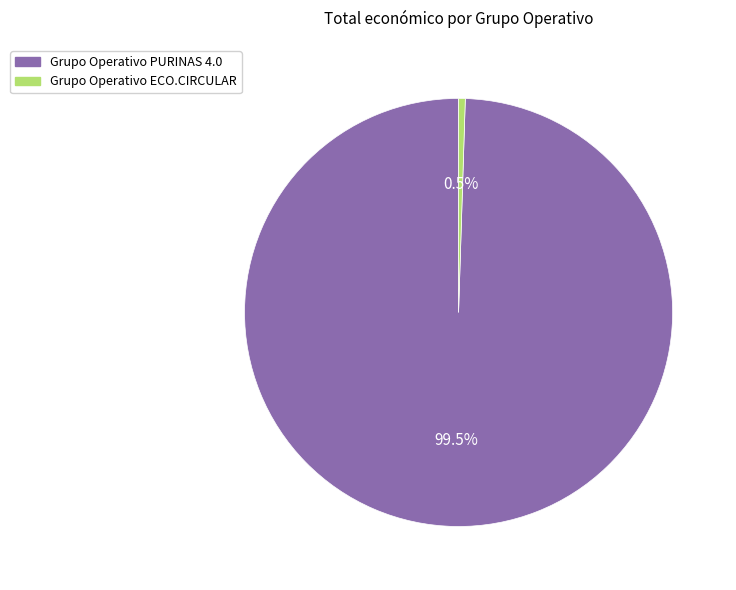

Which has a higher value, Grupo Operativo ECO.CIRCULAR or Grupo Operativo PURINAS 4.0?

Grupo Operativo PURINAS 4.0